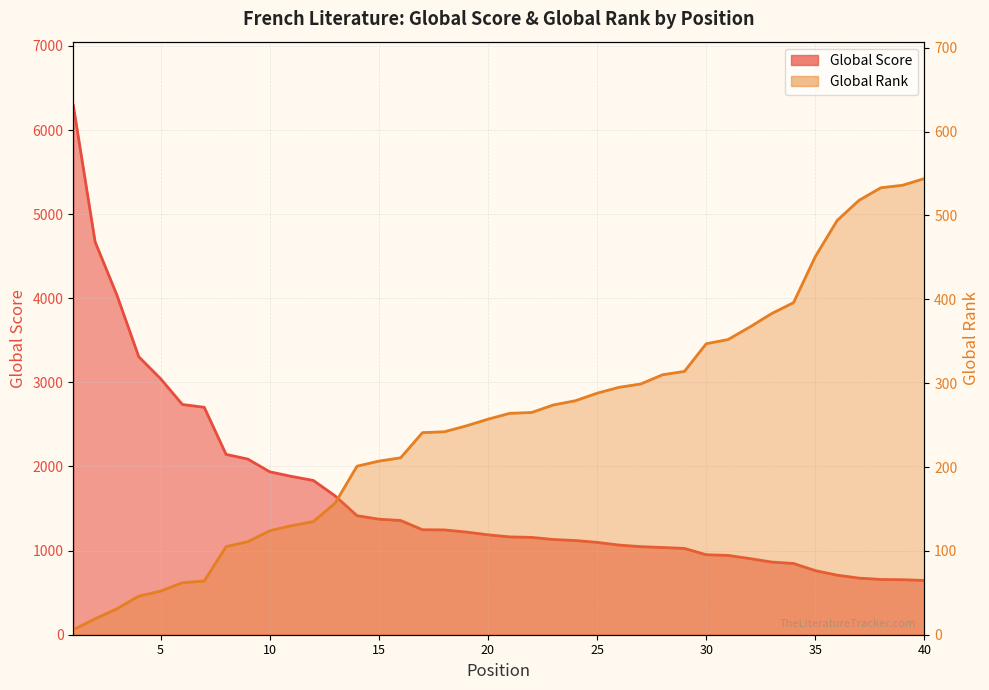

The Global Score series shows 2704 at 7. True or false?

True